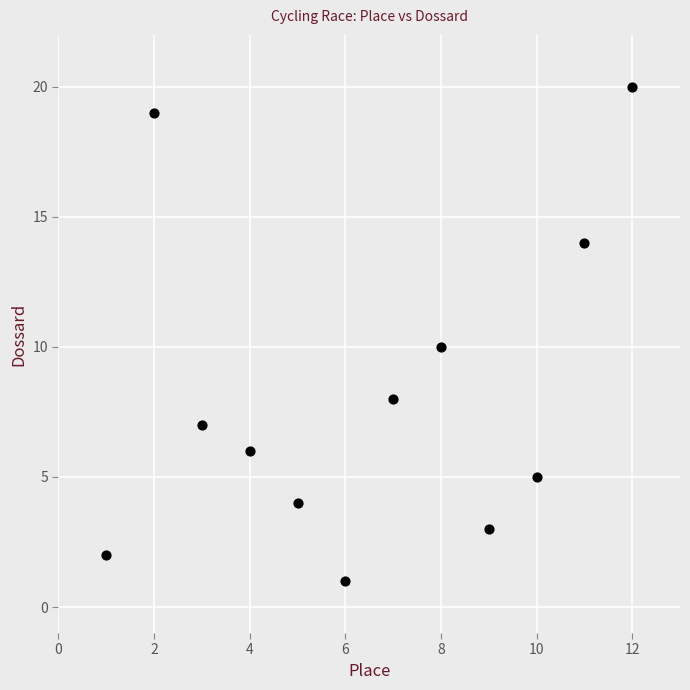

What is the range of X values (max minus min)?

11